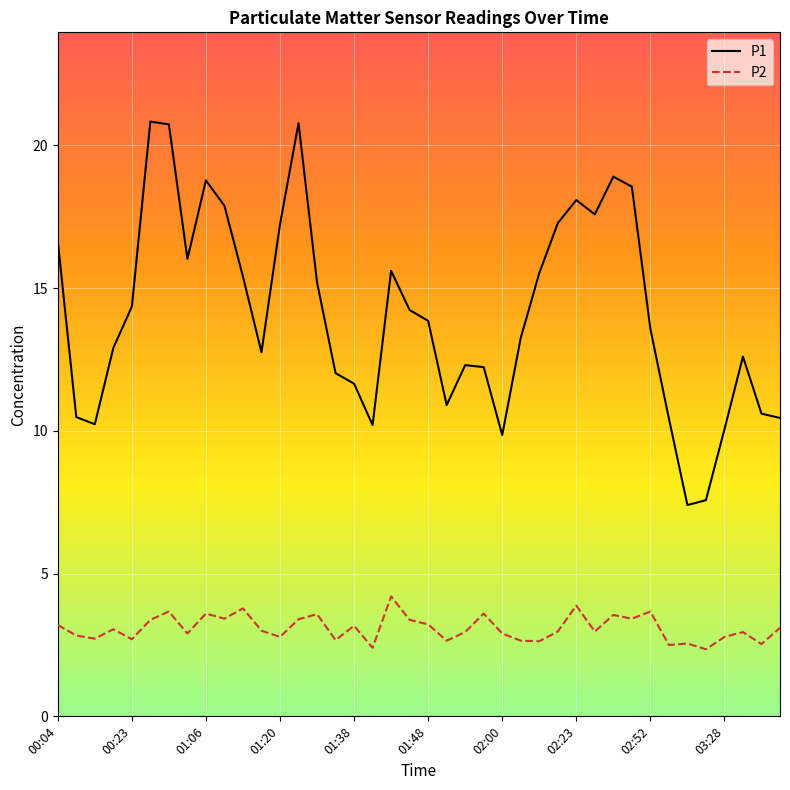

List the series in order of their overall mean, lowest first.

P2, P1